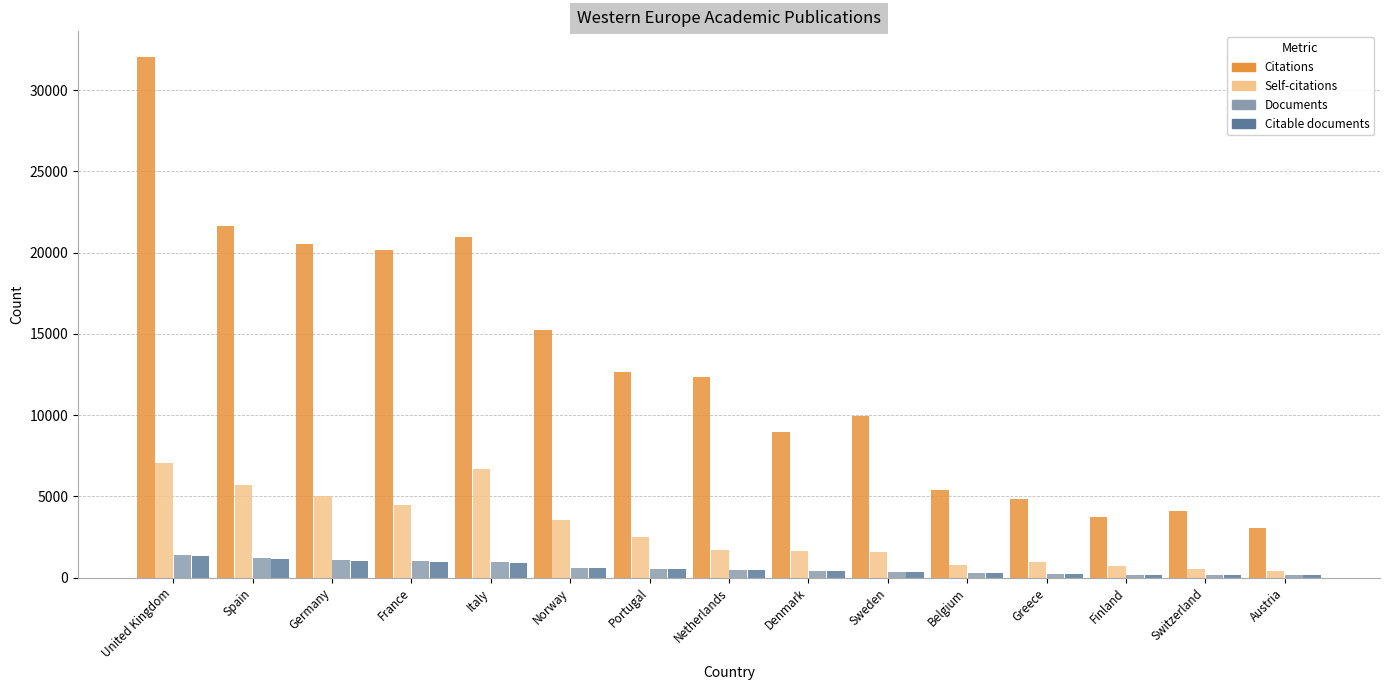

What is the label of the 11th bar from the left?

Belgium